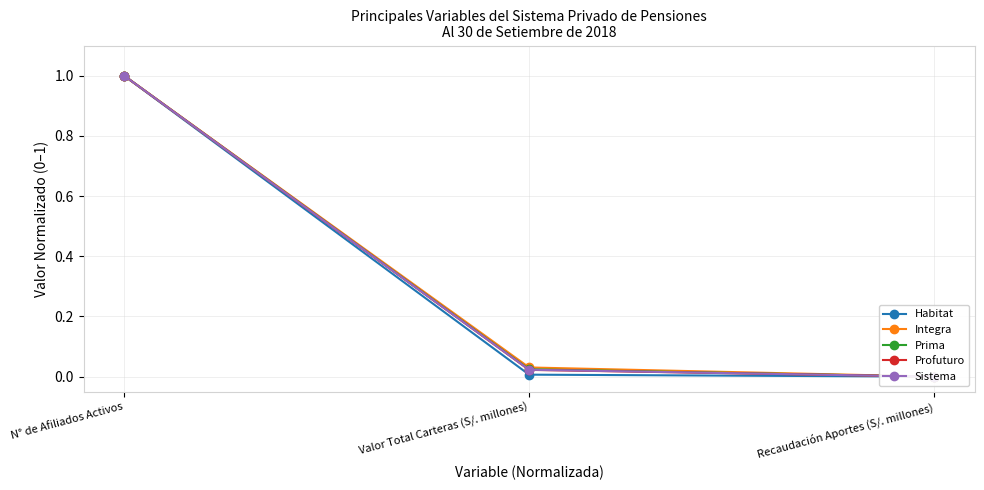

Reading left to right, what are all the values shown in this chart?

Habitat: 1.0	0.0	0.0
Integra: 1.0	0.0	0.0
Prima: 1.0	0.0	0.0
Profuturo: 1.0	0.0	0.0
Sistema: 1.0	0.0	0.0